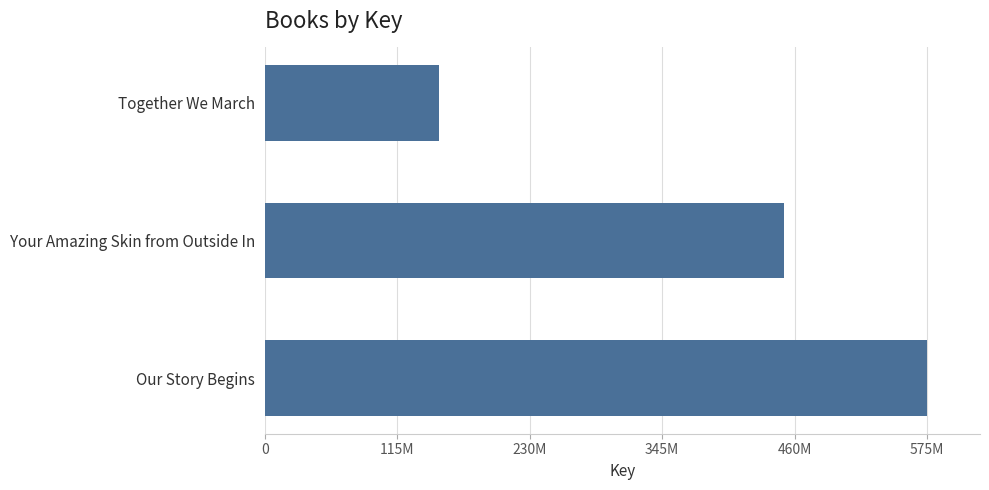

At which label is the value closest to 363524874?

Your Amazing Skin from Outside In